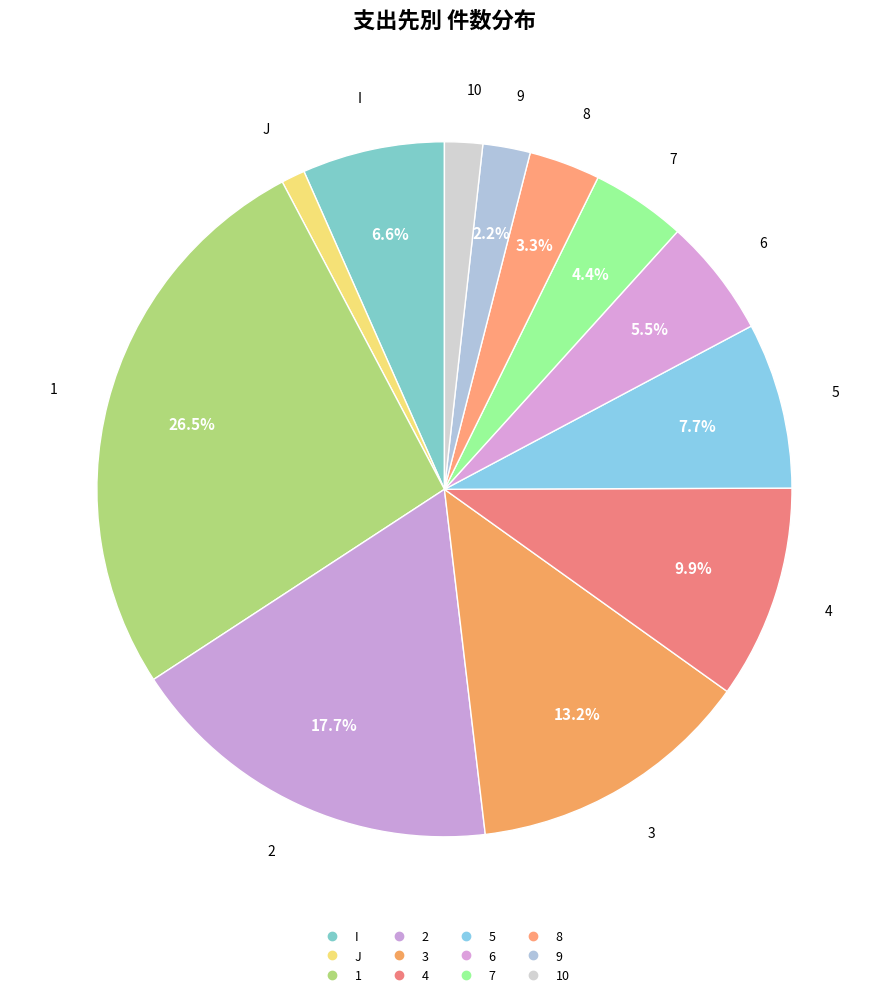

How many segments does this pie chart have?

12